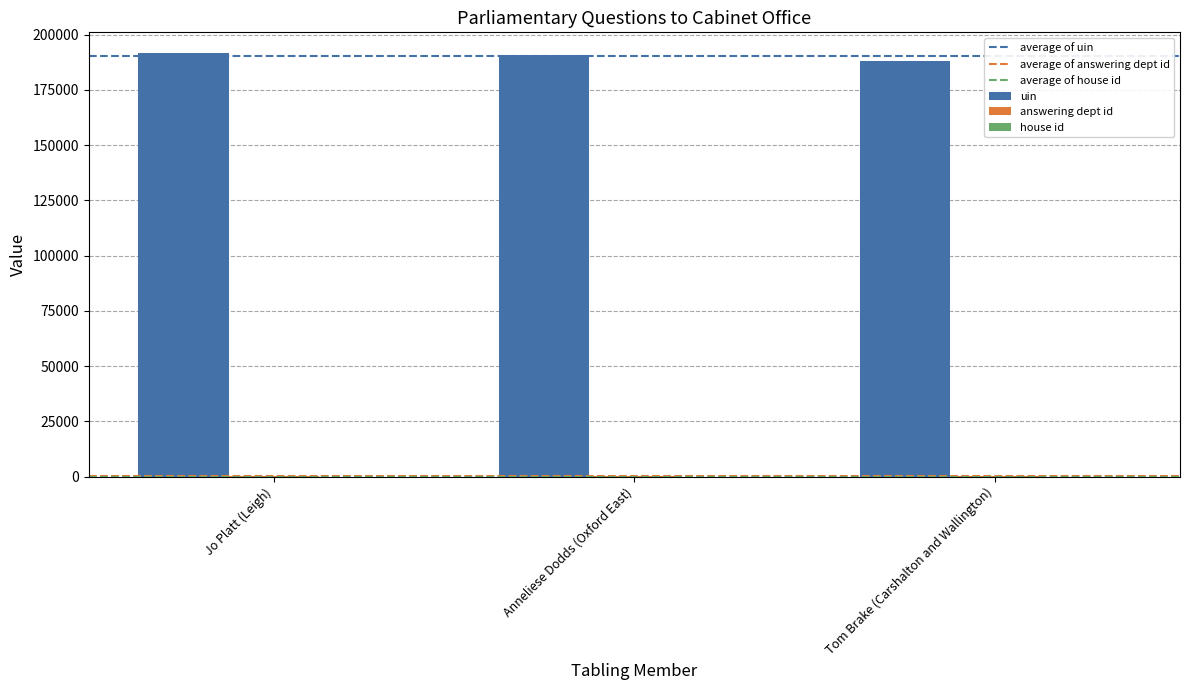

What is the sum of all uin values?

570377